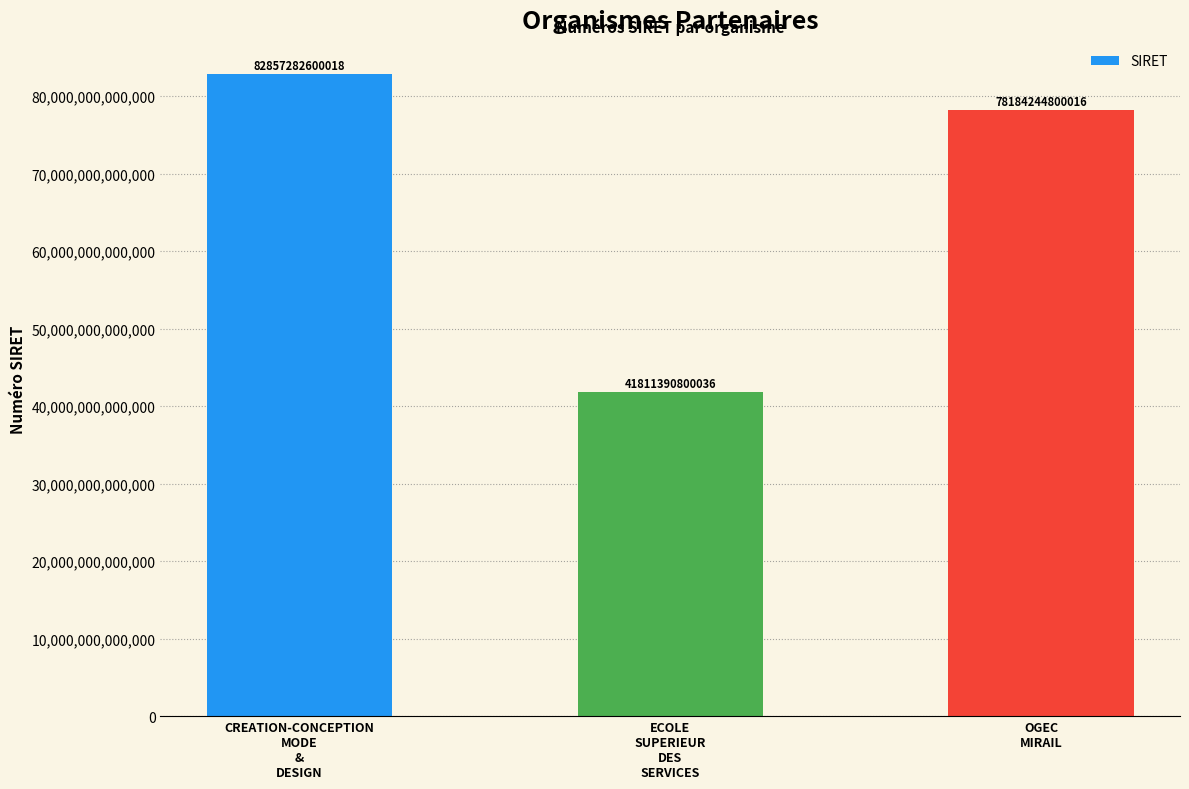

How many values are between 41811390800036 and 82857282600018?

3